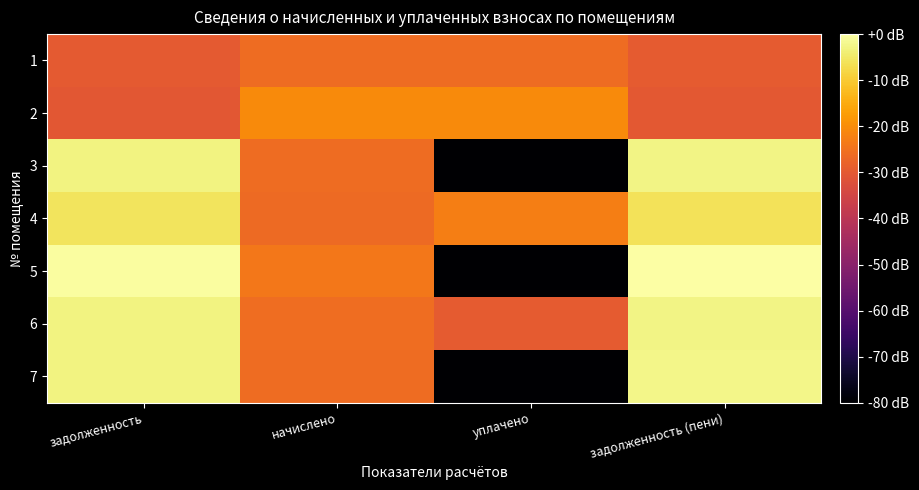

Which has a higher value, уплачено or задолженность (пени)?

уплачено